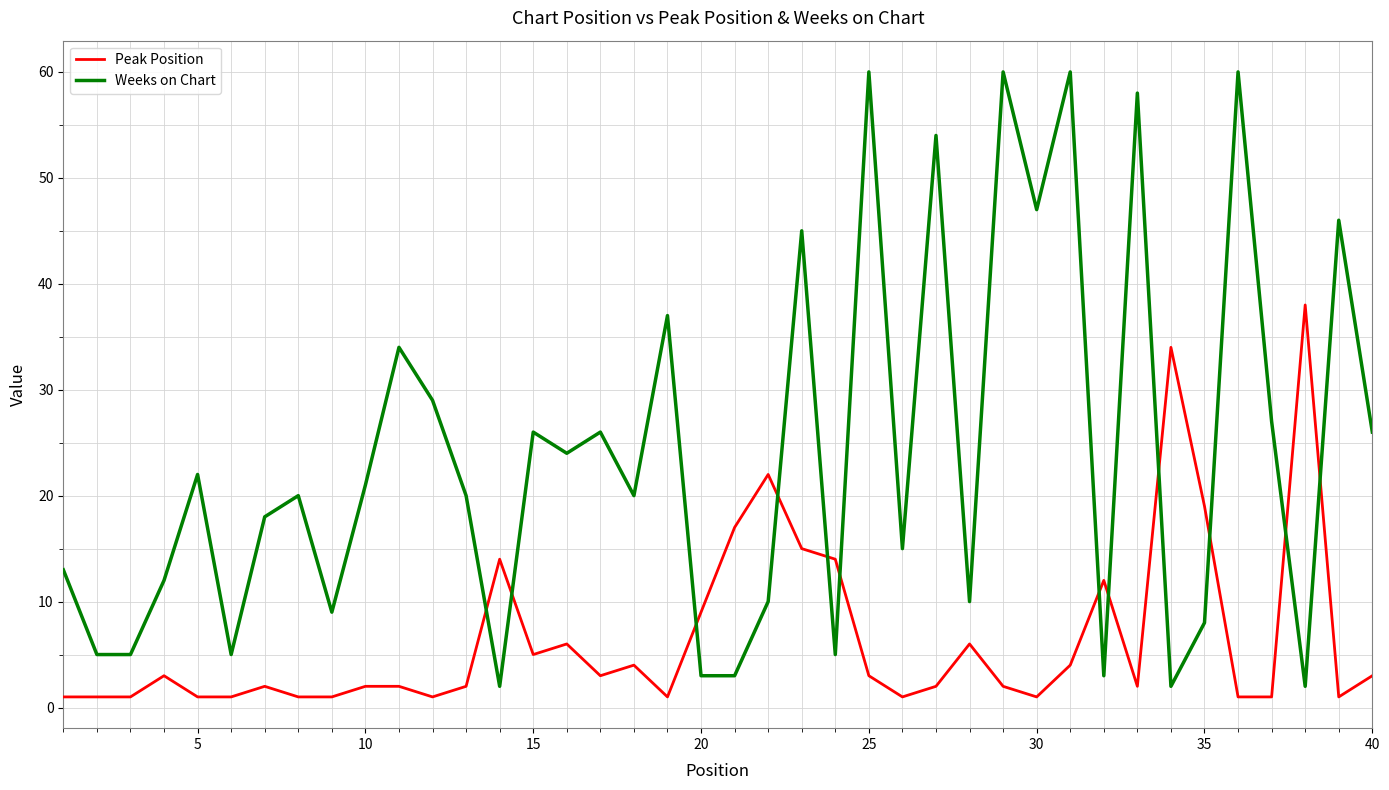

Rank the series by their average value, from lowest to highest.

Peak Position, Weeks on Chart